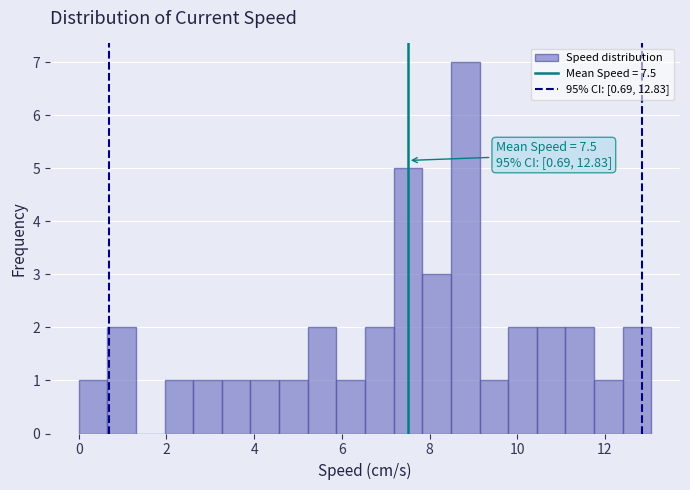

Read against the x-axis, roughly where is the centre of the tallest bar?

8.8